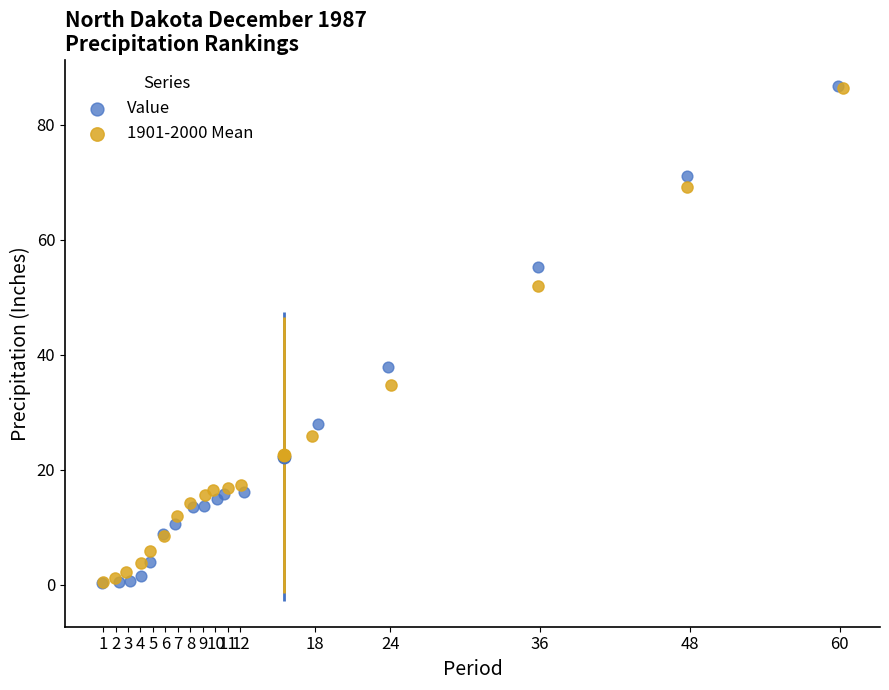

Which series has the largest Y range (max minus min)?

Value